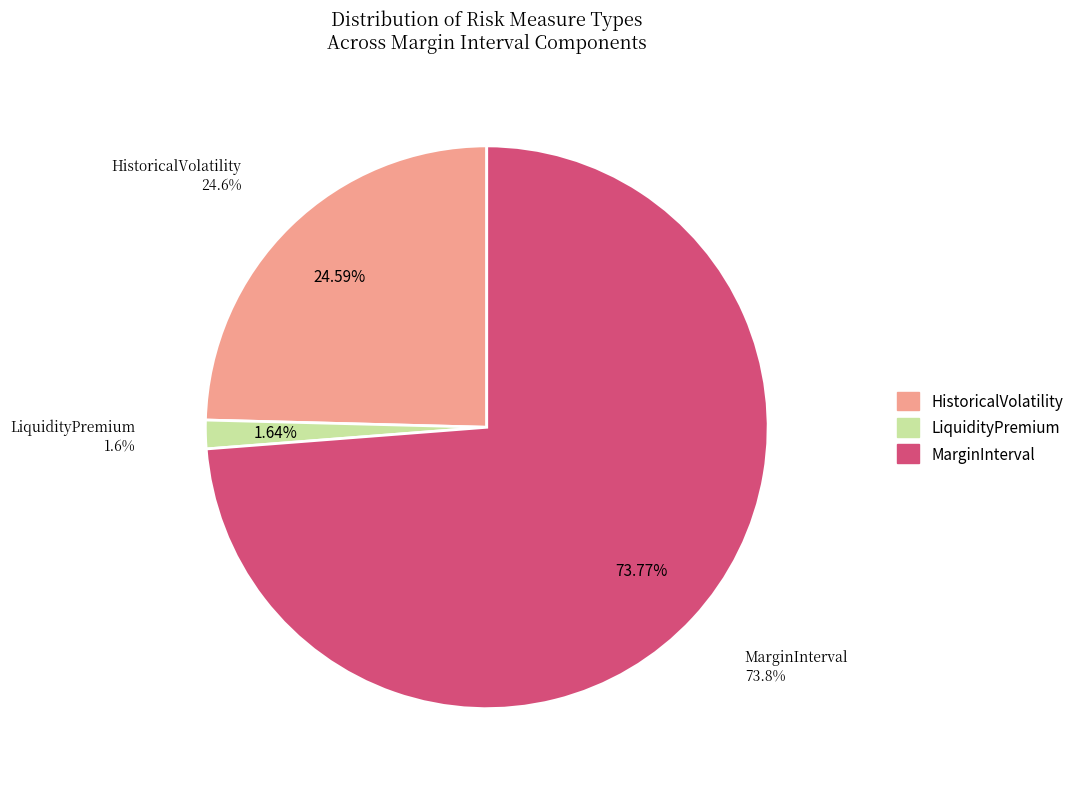

What is the majority slice?

MarginInterval